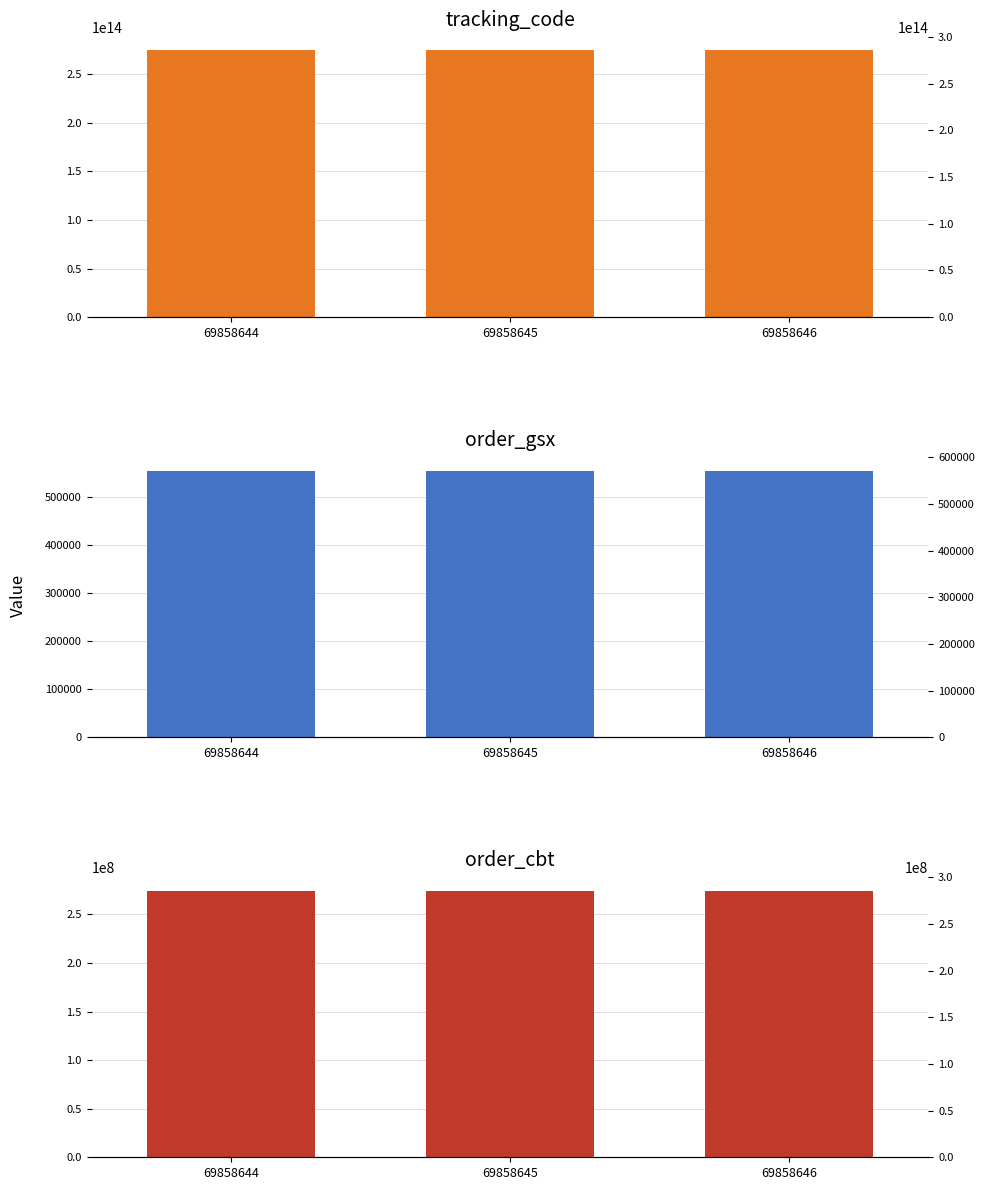

True or false: tracking_code has a value of 428388875598644 at 69858645.

False